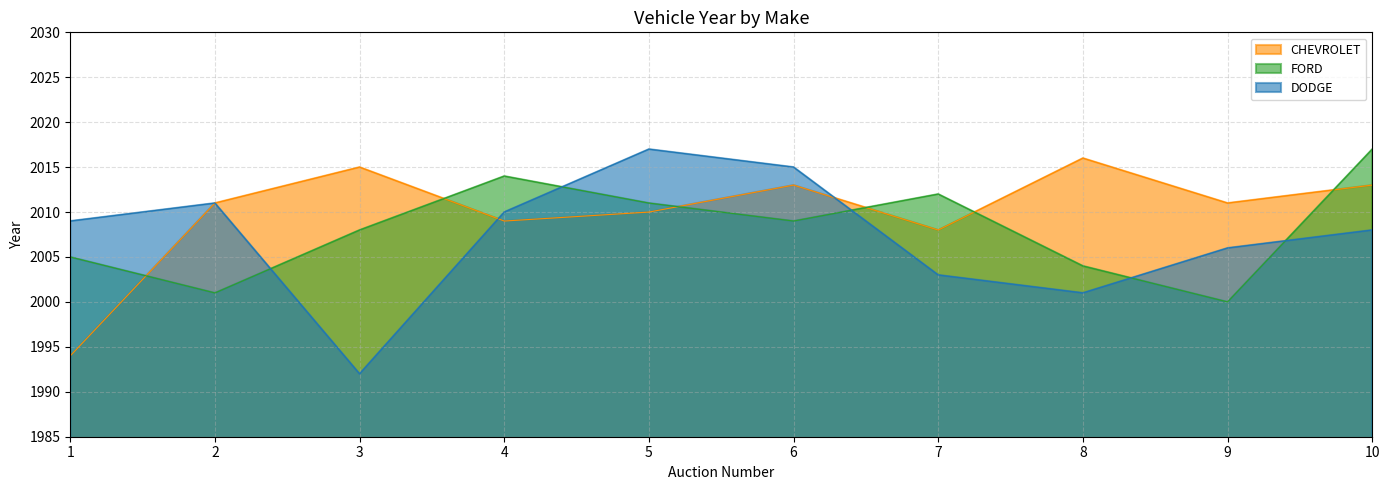

Where is the first local maximum for FORD?

4